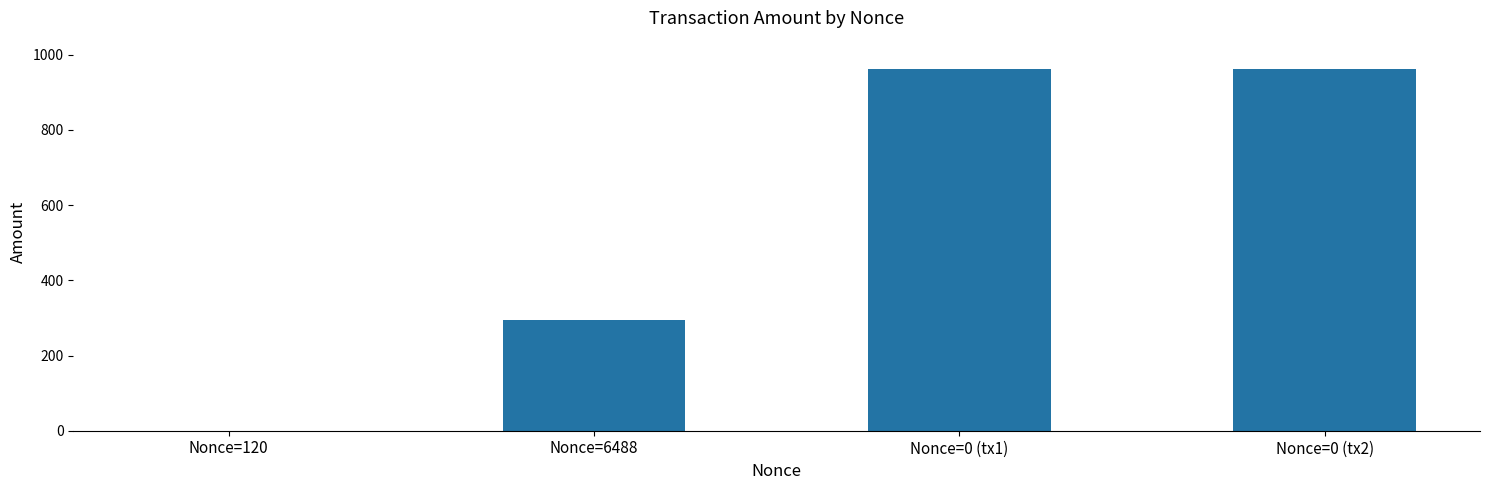

What is the difference between the values at Nonce=120 and Nonce=6488?

293.5